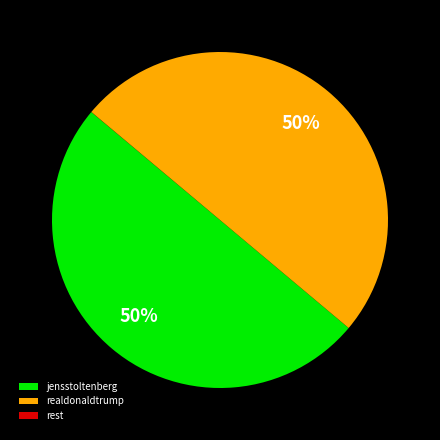

The jensstoltenberg slice represents 42% of the pie. True or false?

False